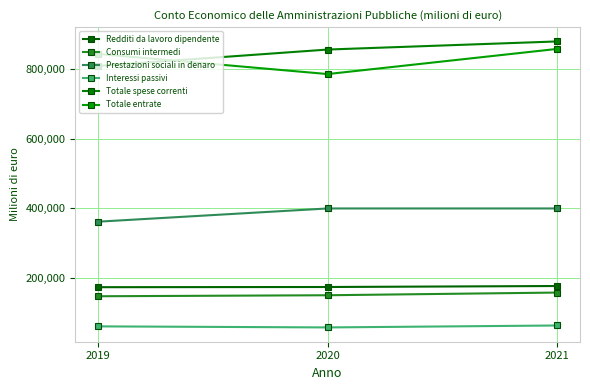

At which label does Prestazioni sociali in denaro first exceed 399169?

2021